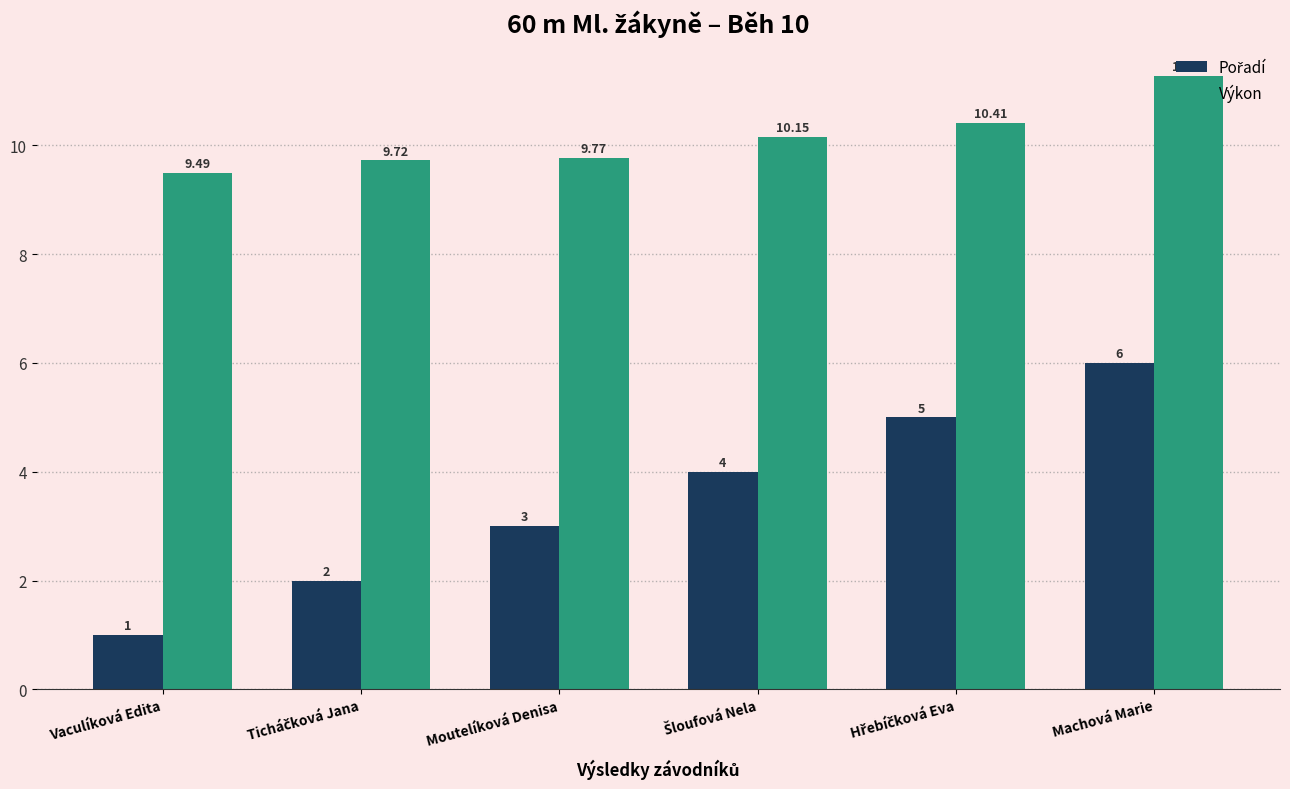

Which category has the lowest value across all series?

Vaculíková Edita